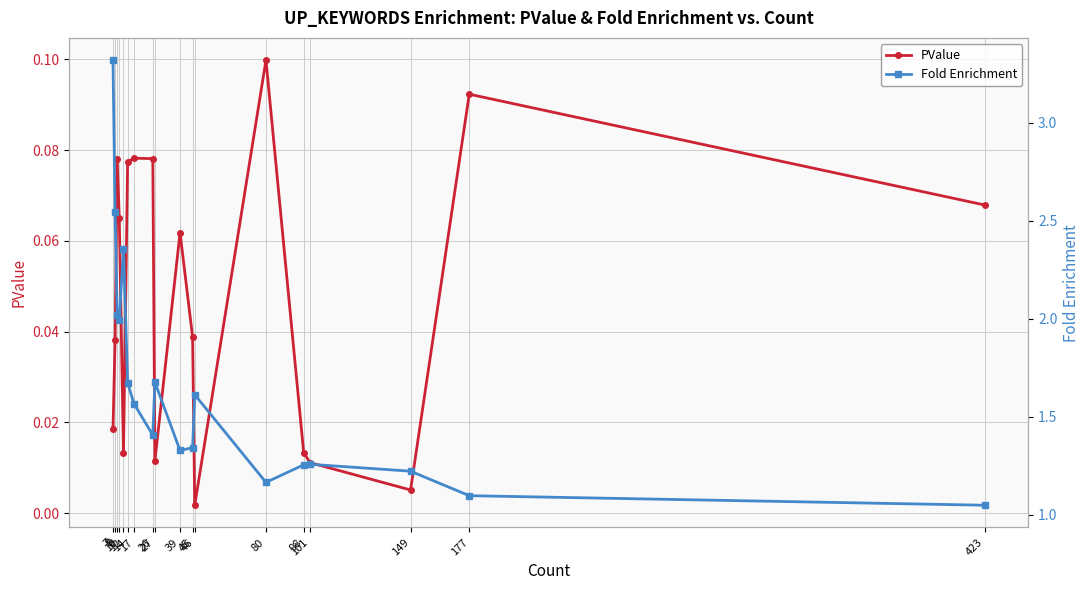

How many interior local peaks does the Fold Enrichment series have?

4